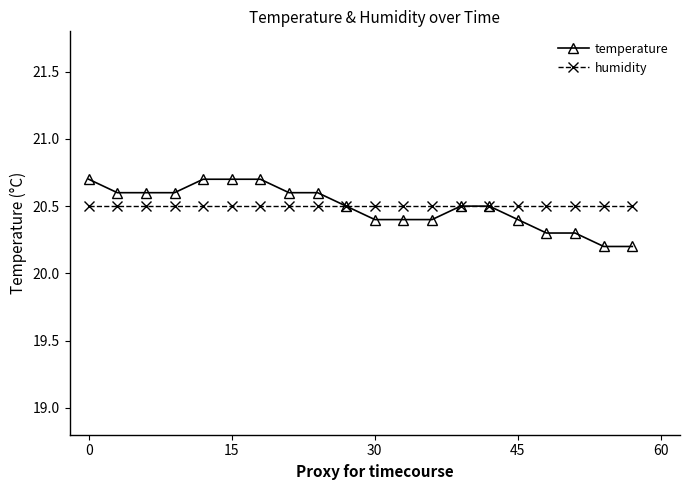

At how many categories does at least one series exceed 20?

20